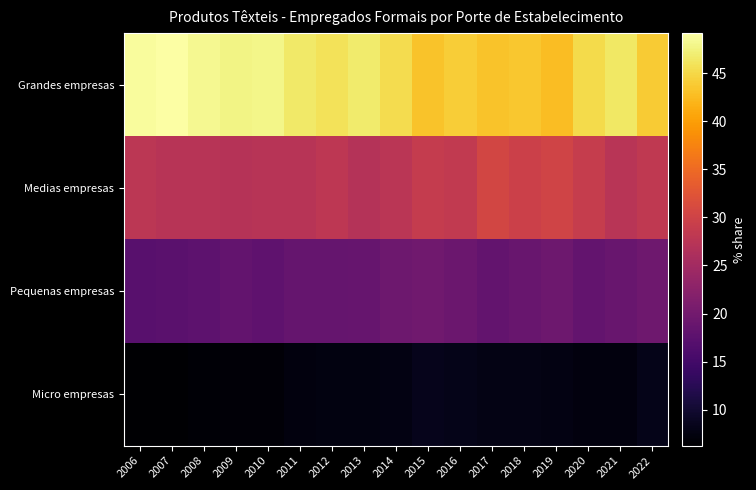

Reading left to right, extract all data points from this chart.

Grandes empresas: 2006=48.7	2007=49.1	2008=48.3	2009=47.7	2010=47.9	2011=46.6	2012=45.8	2013=46.7	2014=45.4	2015=43.1	2016=44.0	2017=43.3	2018=43.6	2019=42.8	2020=45.3	2021=46.3	2022=44.0
Medias empresas: 2006=27.8	2007=27.2	2008=27.2	2009=27.1	2010=27.3	2011=27.4	2012=27.9	2013=27.0	2014=27.6	2015=28.8	2016=28.5	2017=30.4	2018=29.6	2019=30.2	2020=29.1	2021=27.4	2022=28.3
Pequenas empresas: 2006=17.2	2007=17.4	2008=17.7	2009=18.4	2010=17.9	2011=18.7	2012=18.6	2013=18.8	2014=19.4	2015=19.7	2016=19.2	2017=18.5	2018=19.0	2019=19.4	2020=18.3	2021=18.9	2022=19.6
Micro empresas: 2006=6.3	2007=6.3	2008=6.8	2009=6.8	2010=6.9	2011=7.4	2012=7.6	2013=7.5	2014=7.7	2015=8.4	2016=8.2	2017=7.8	2018=7.9	2019=7.7	2020=7.3	2021=7.3	2022=8.2